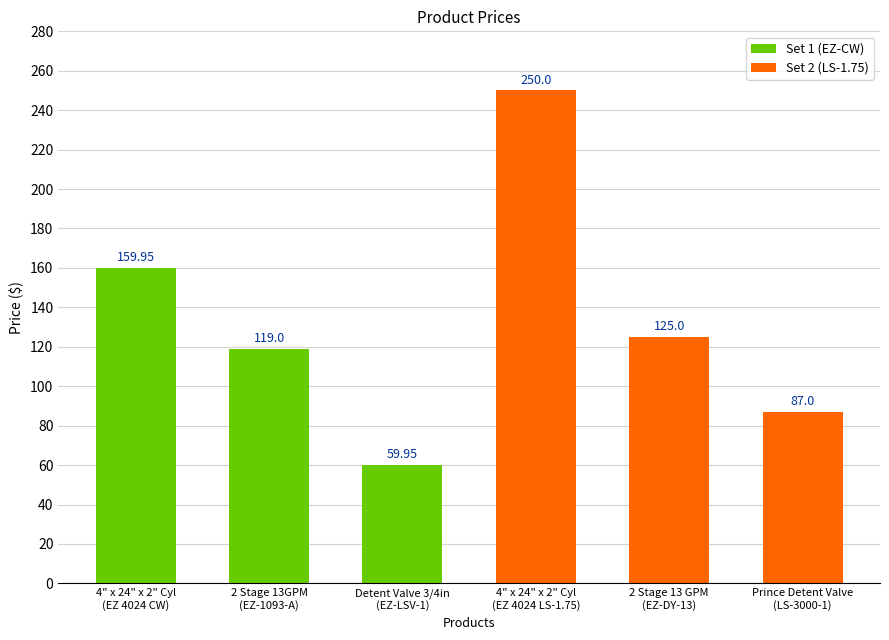

What is the sum of all values?

800.9